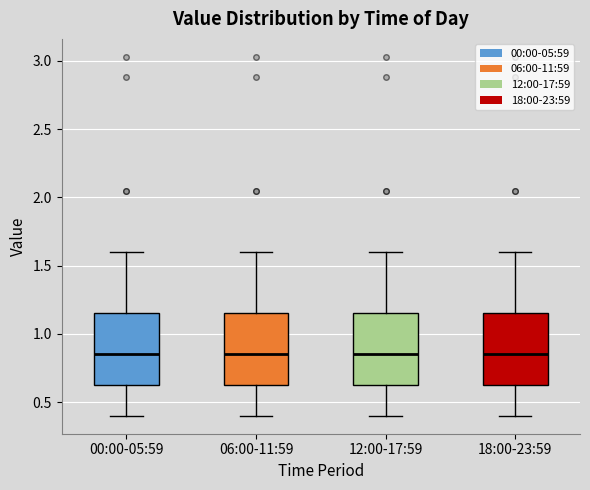

Reading left to right, read every box against the y-axis: the position of its median line, the range the box covers, and the ends of its whiskers. The values are not printed on the chart, so give them approximately, as read against the axis.

00:00-05:59: median 0.85, box 0.60 to 1.15, whiskers 0.40 to 1.60
06:00-11:59: median 0.85, box 0.60 to 1.15, whiskers 0.40 to 1.60
12:00-17:59: median 0.85, box 0.60 to 1.15, whiskers 0.40 to 1.60
18:00-23:59: median 0.85, box 0.60 to 1.15, whiskers 0.40 to 1.60